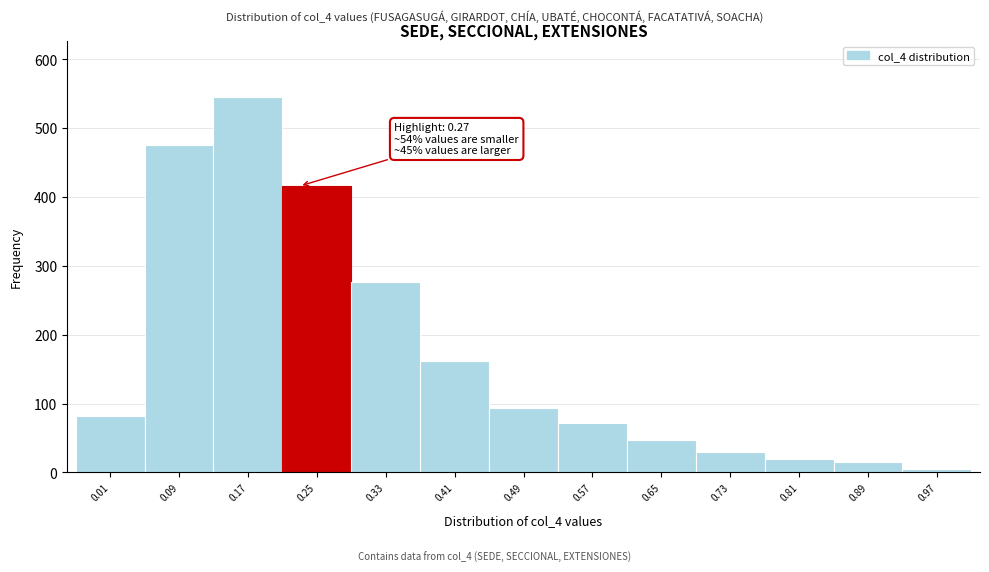

Reading left to right, transcribe all the data shown in this chart.

82	475	545	416	277	162	94	72	47	30	20	15	5